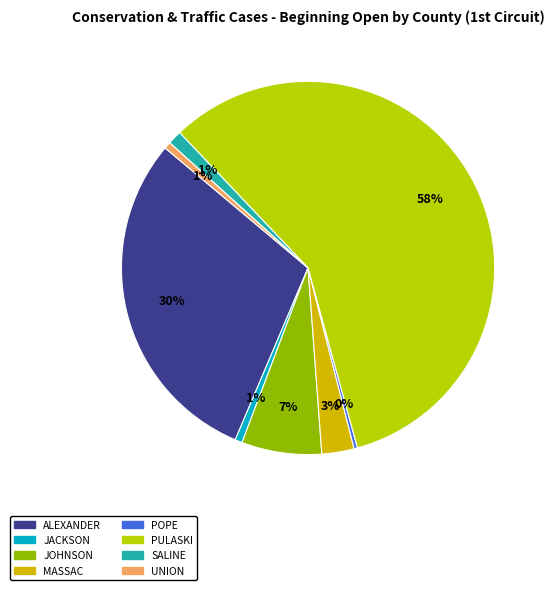

Rank the categories by value from lowest to highest.

POPE, UNION, JACKSON, SALINE, MASSAC, JOHNSON, ALEXANDER, PULASKI